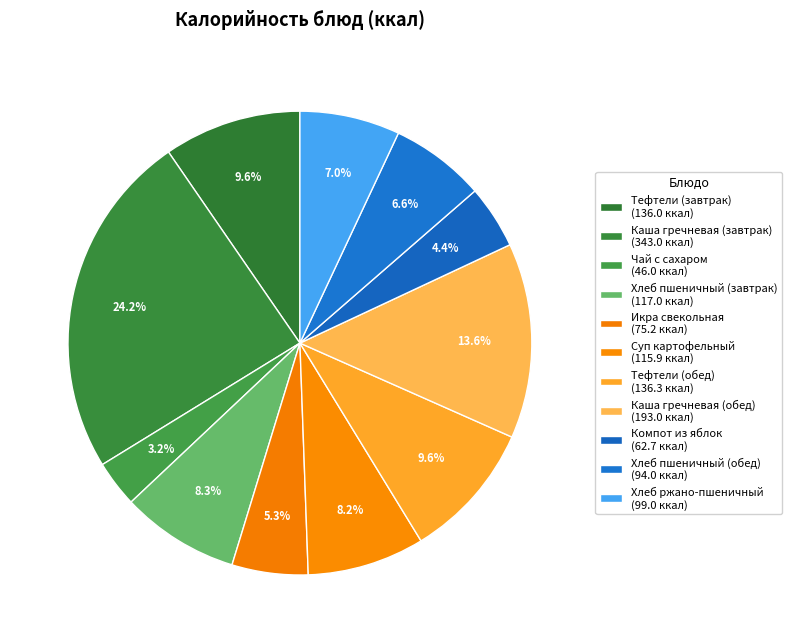

To the nearest percent, what portion does Каша гречневая (обед) represent?

14%